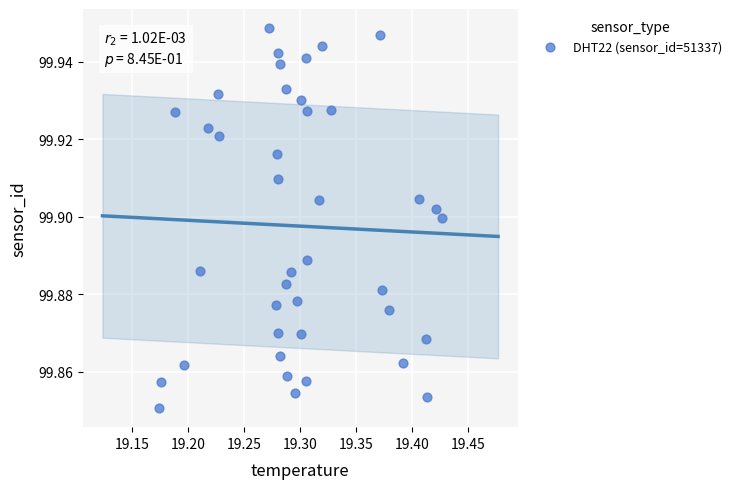

What is the range of X values (max minus min)?

0.3